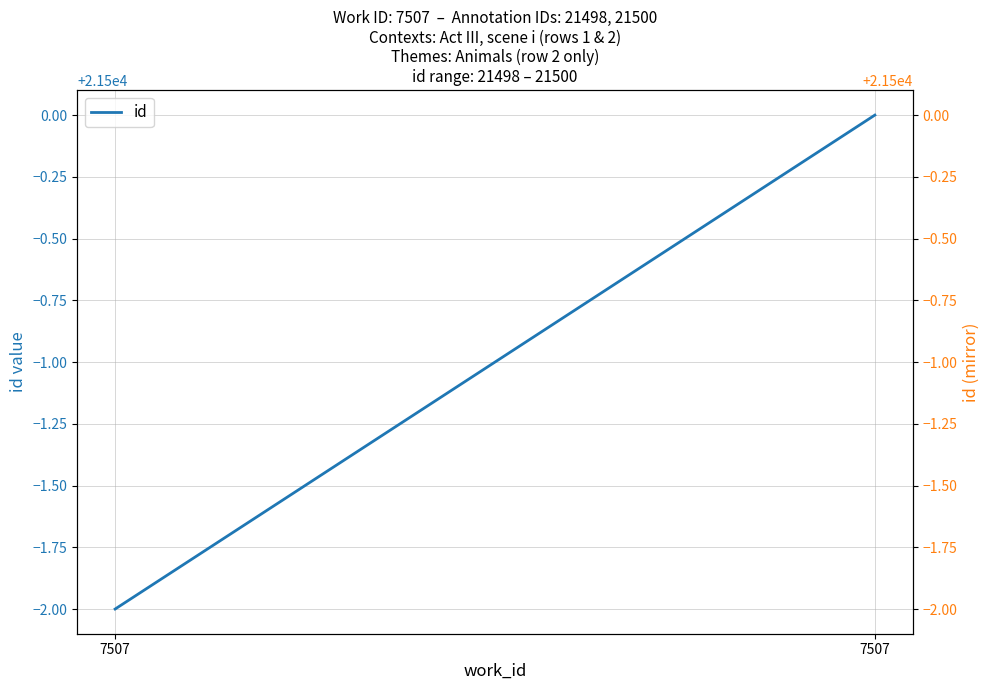

Rank the categories by value from highest to lowest.

7507, 7507